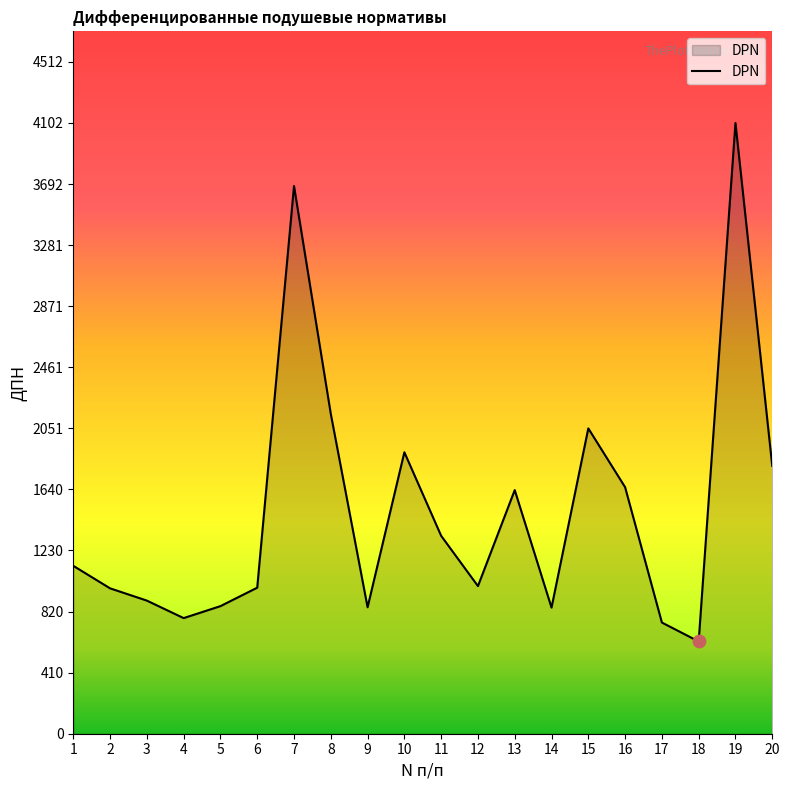

What is the change in value from 3 to 10?

+996.4